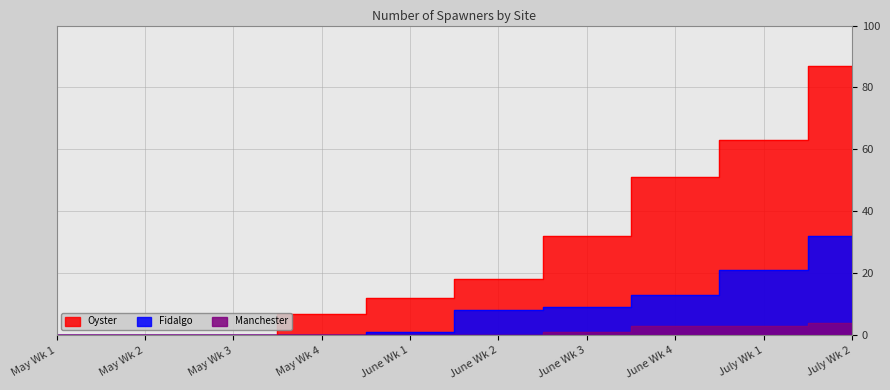

Between June Wk 3 and May Wk 1, which is larger?

June Wk 3